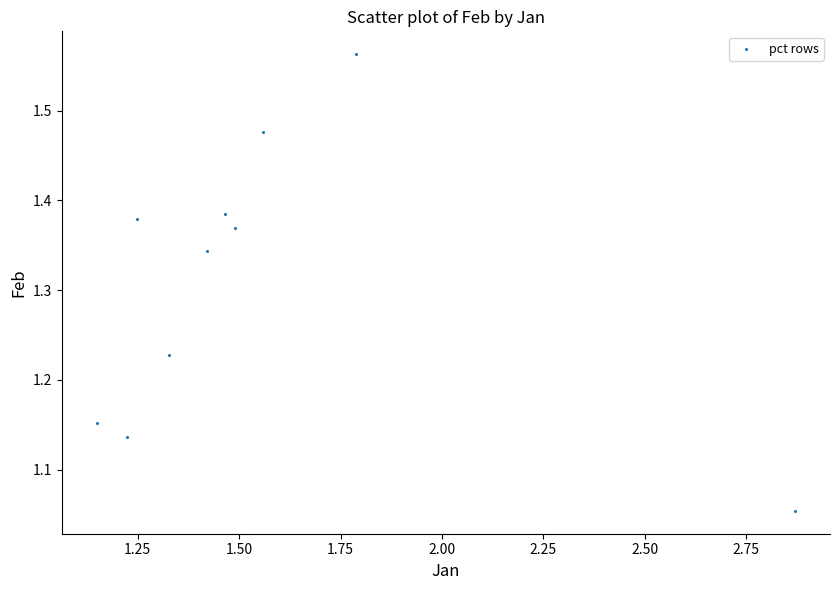

What is the range of Y values (max minus min)?

0.5